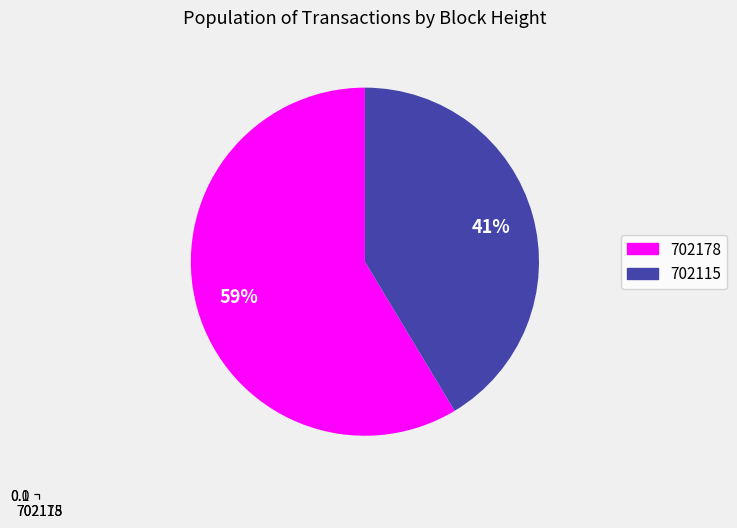

What is the smallest slice in the pie chart?

702115